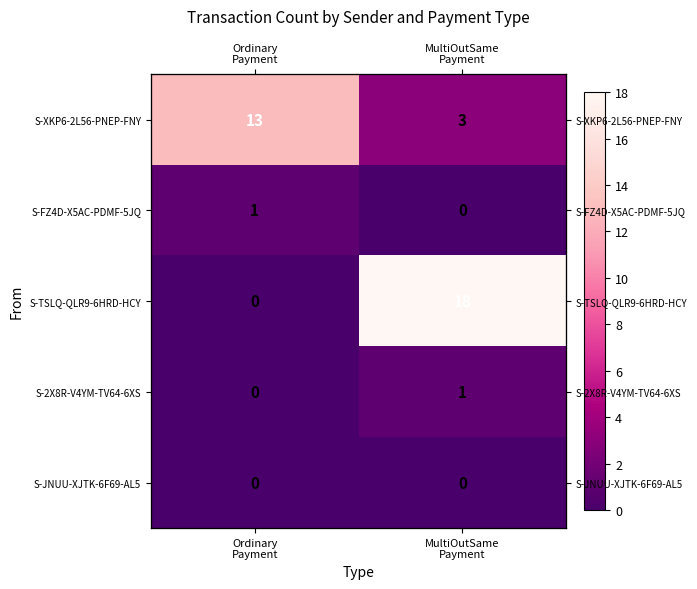

Rank the series by their maximum value, from lowest to highest.

S-JNUU-XJTK-6F69-AL5, S-FZ4D-X5AC-PDMF-5JQ, S-2X8R-V4YM-TV64-6XS, S-XKP6-2L56-PNEP-FNY, S-TSLQ-QLR9-6HRD-HCY